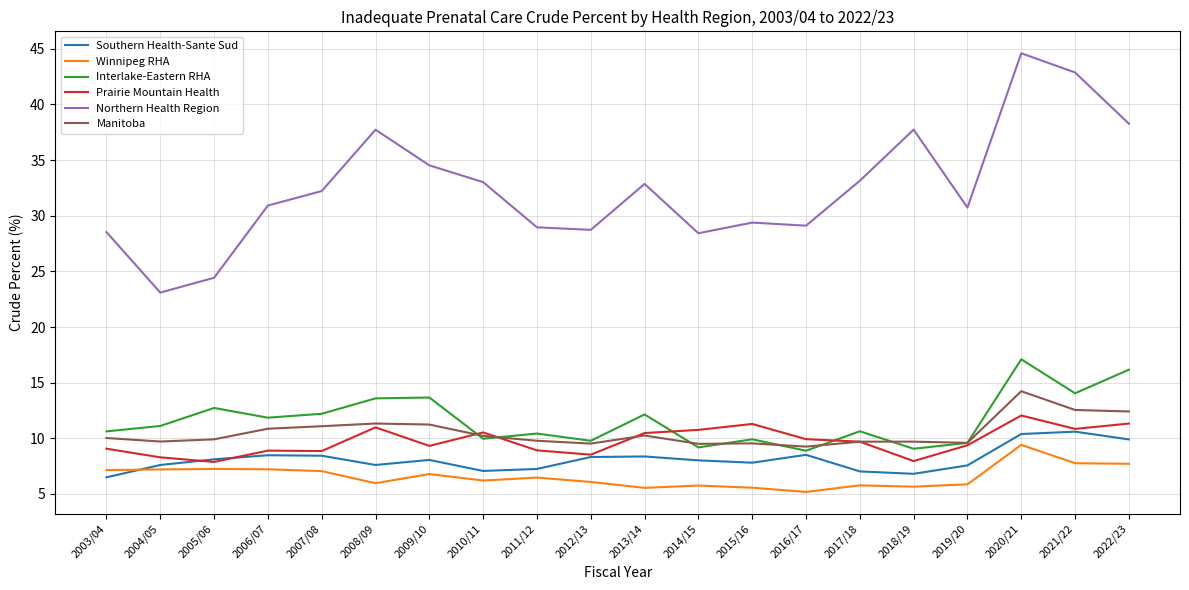

What is the sum of the Winnipeg RHA values at 2008/09 and 2021/22?

13.7